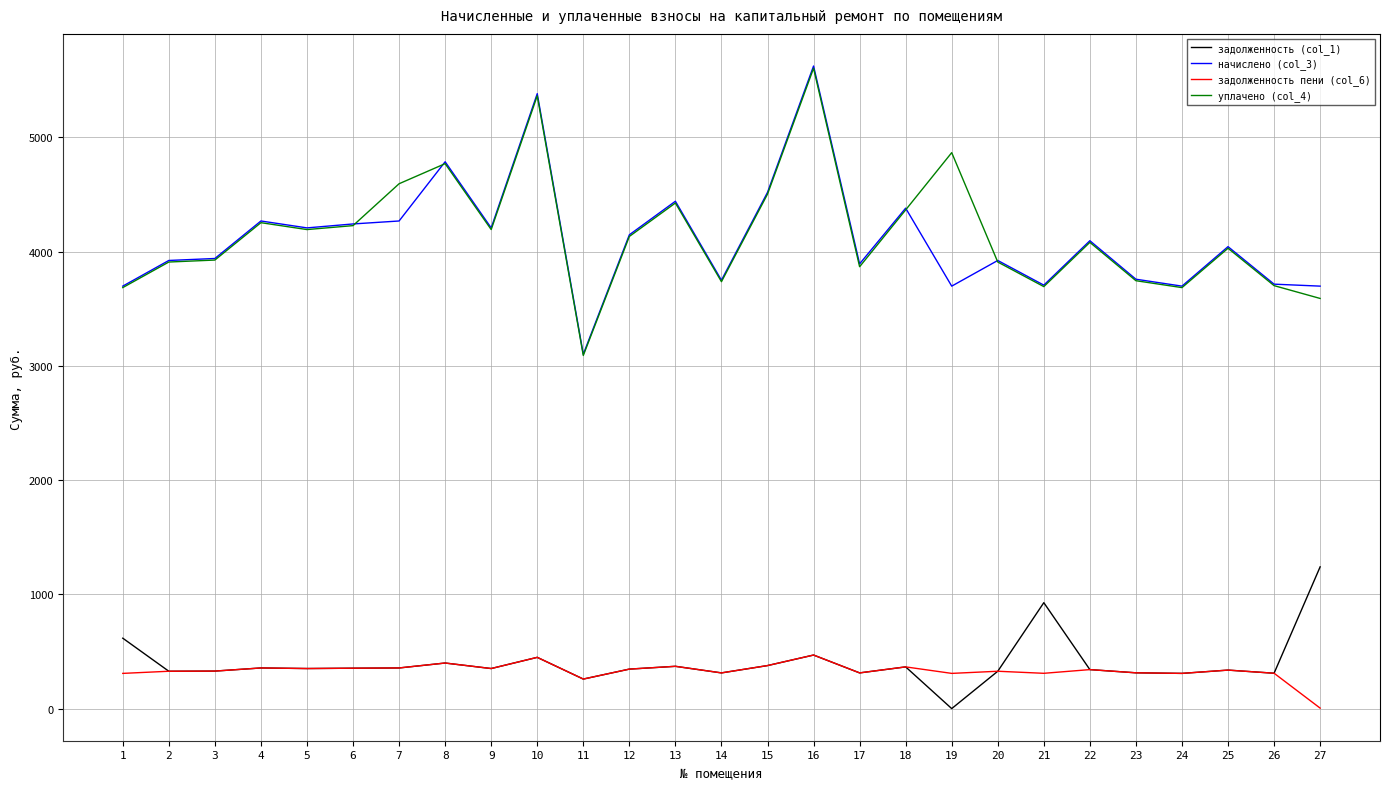

What is the highest value of the задолженность (col_1) series?

1240.7